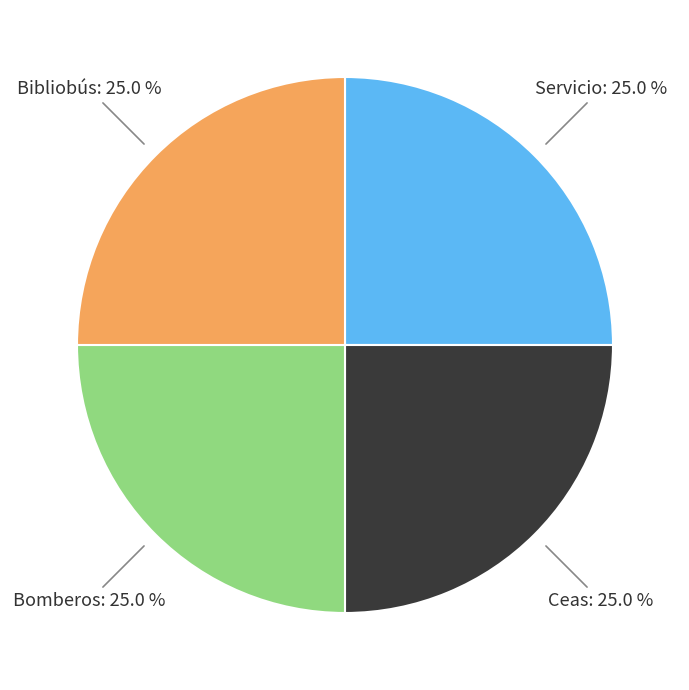

Count the number of slices in the pie.

4